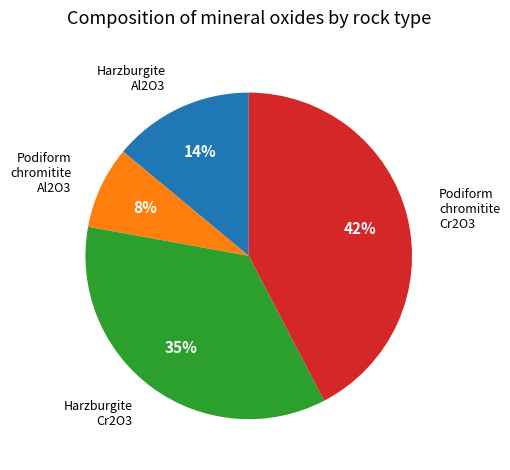

Does Podiform chromitite Cr2O3 account for over 50% of the chart?

No